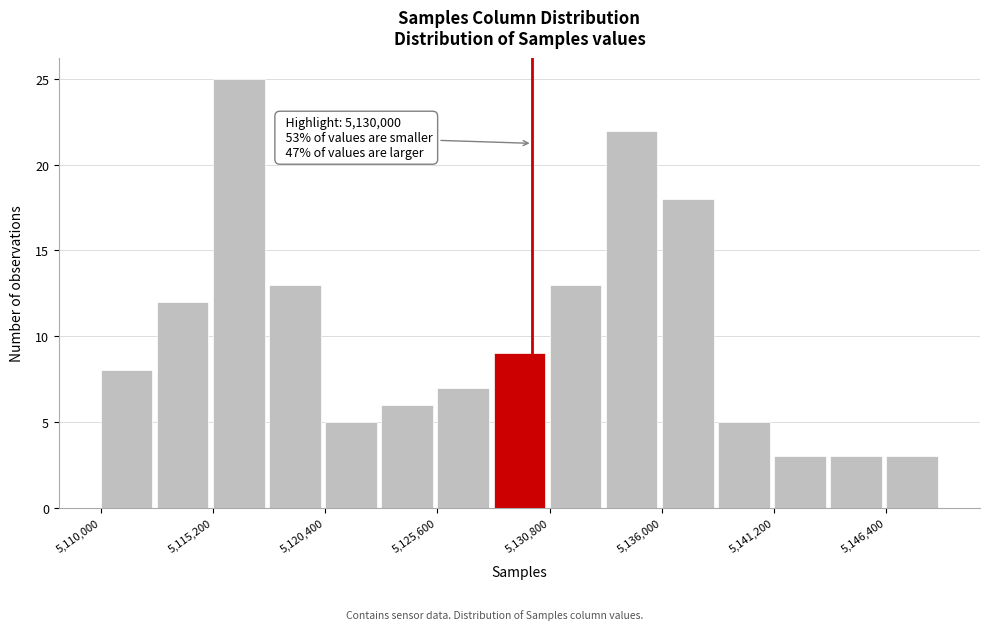

Read against the x-axis, roughly where is the centre of the tallest bar?

5116000